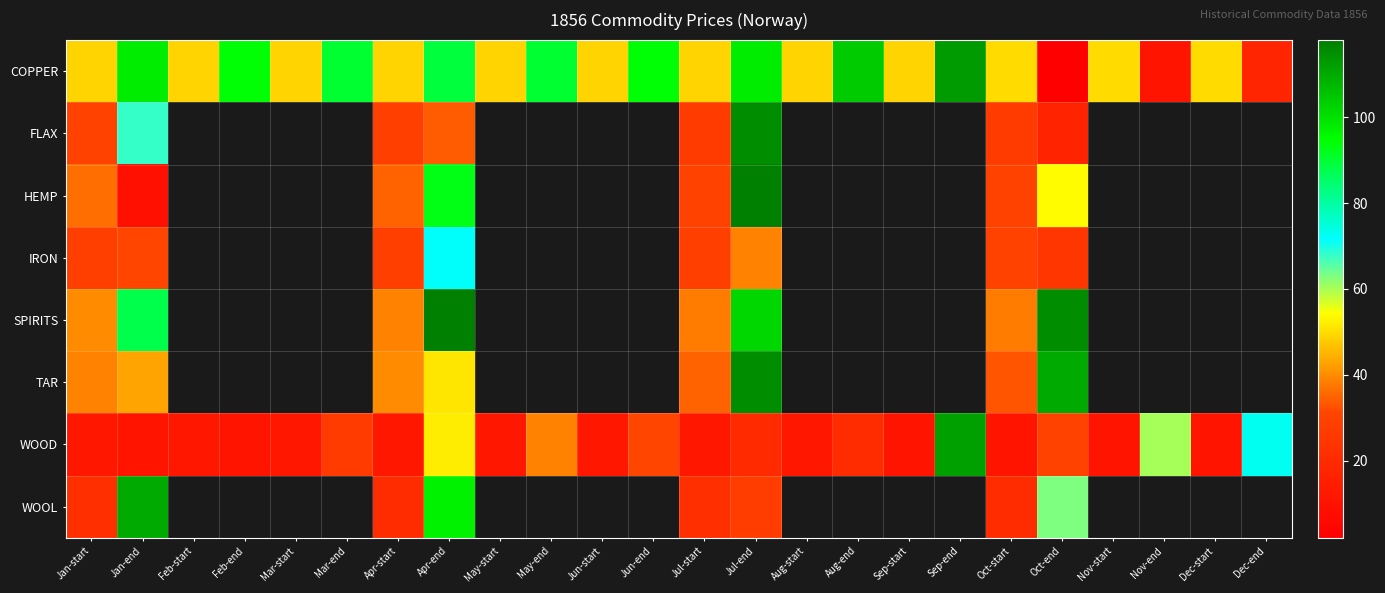

At which category is the sum across all series the highest?

Jul-end